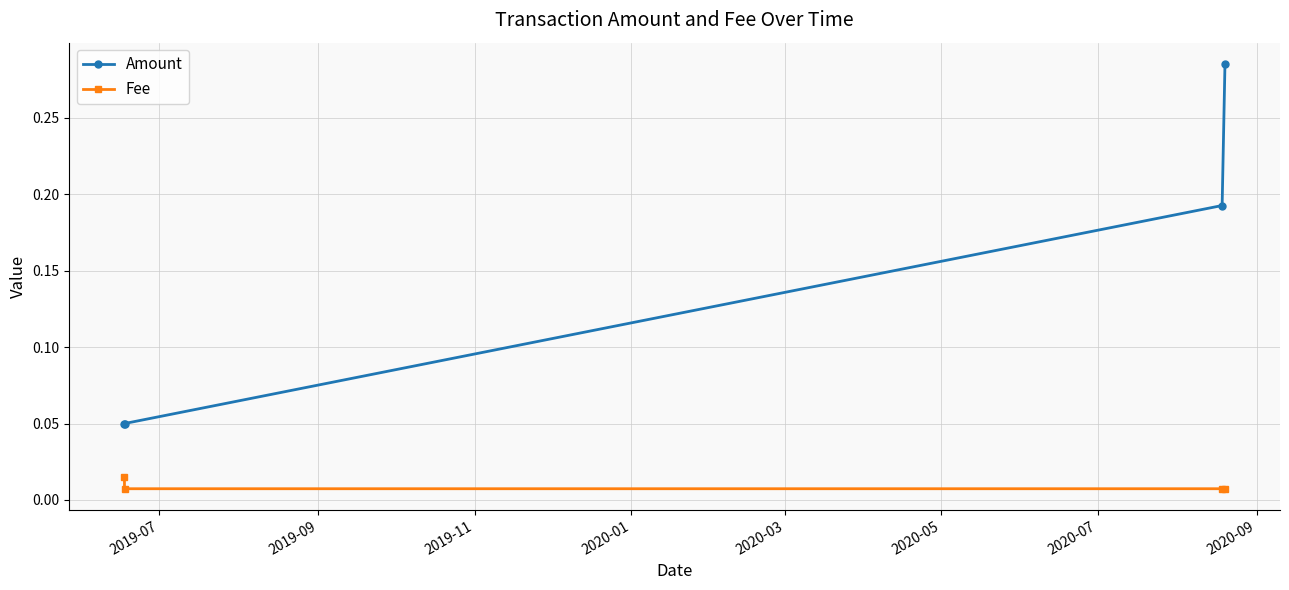

Count the number of categories in the chart.

4